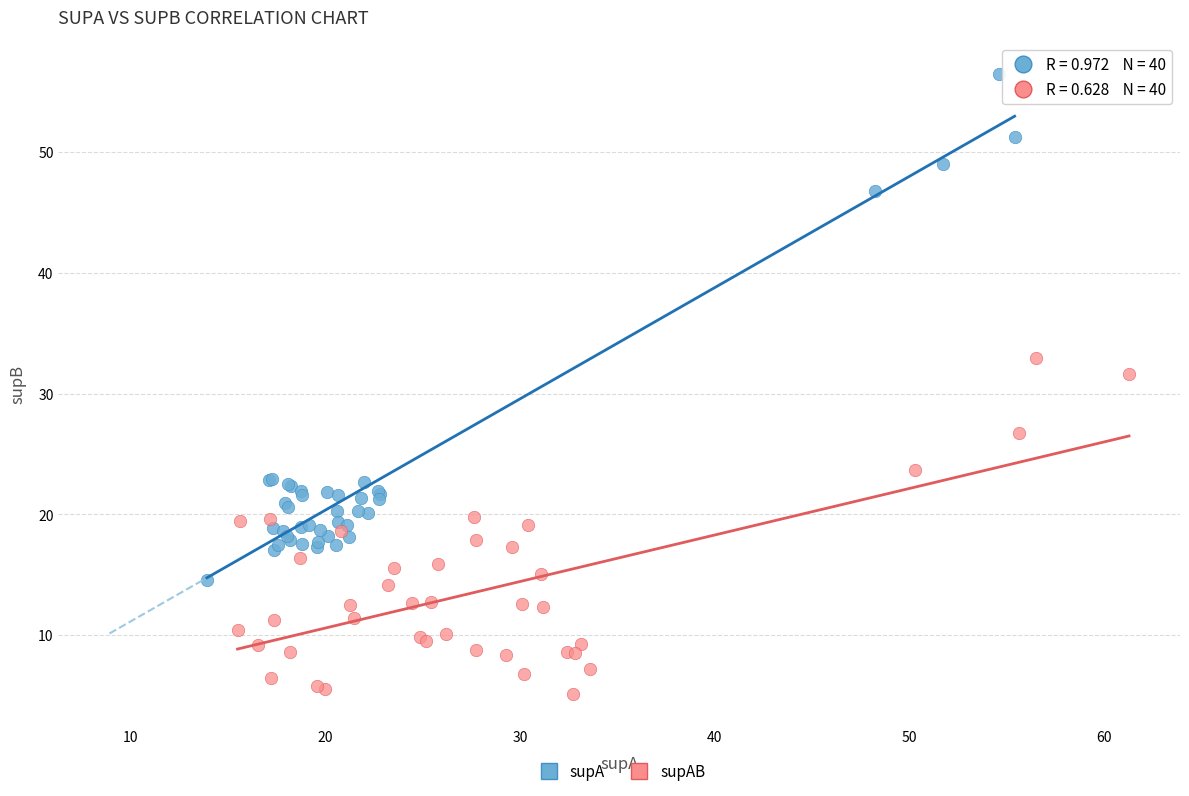

Which series reaches the maximum Y coordinate?

supA